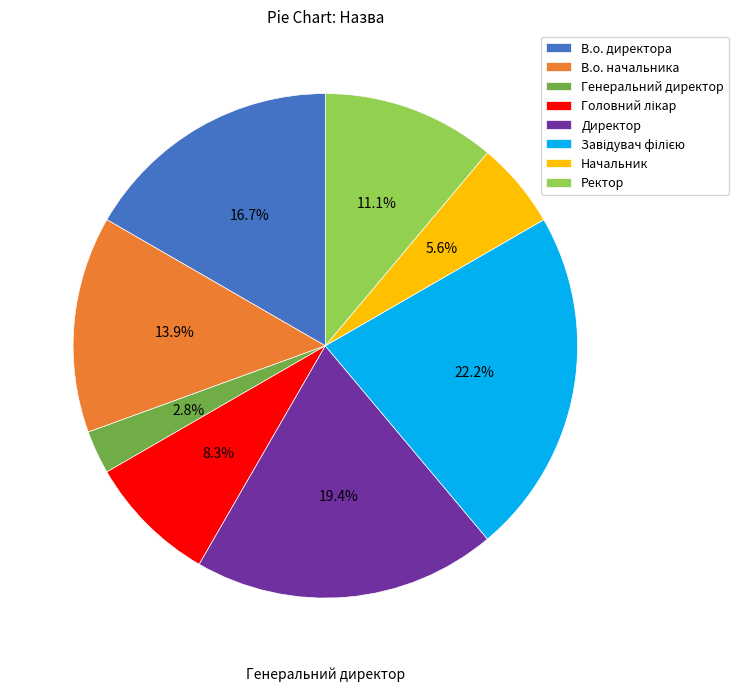

True or false: Ректор accounts for 11% of the total.

True